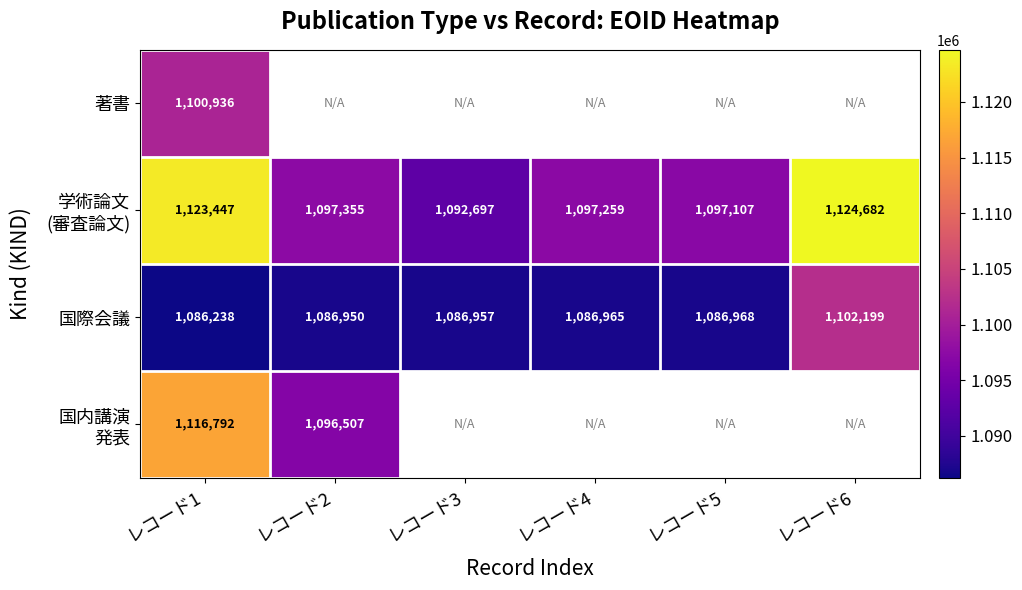

The value of 国際会議 at レコード1 is 1643857.8. True or false?

False